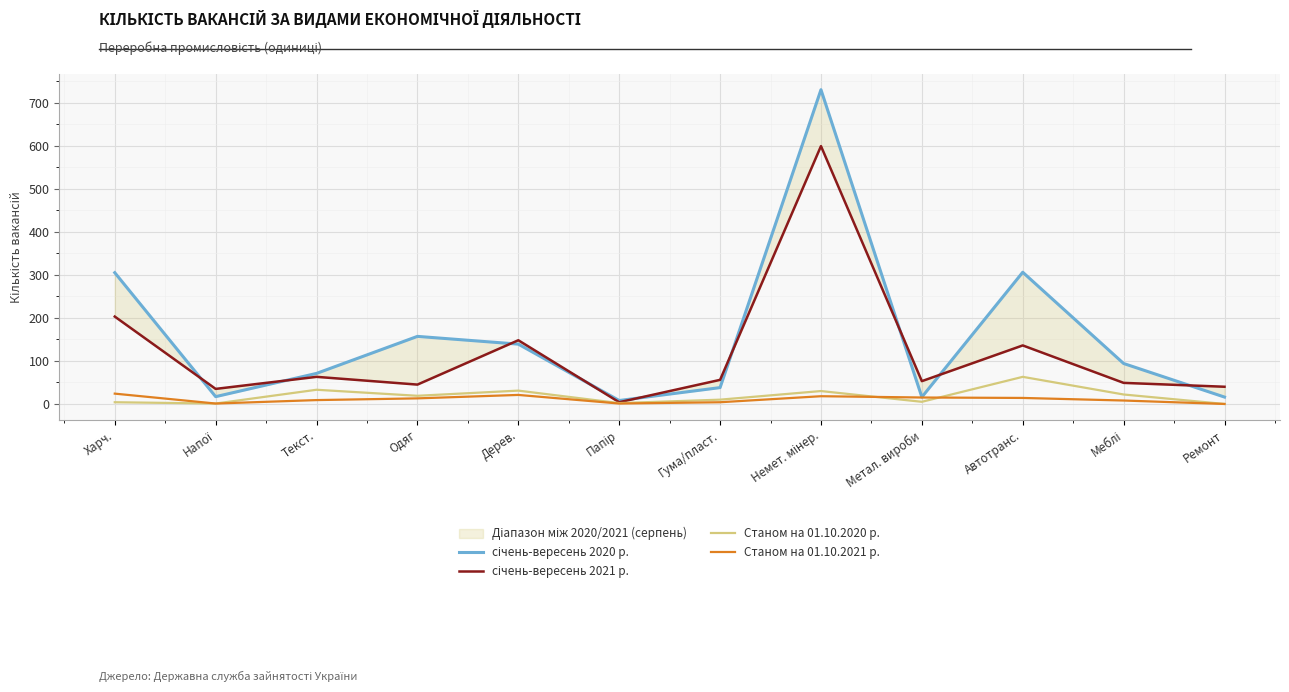

How many distinct data groups are displayed?

4